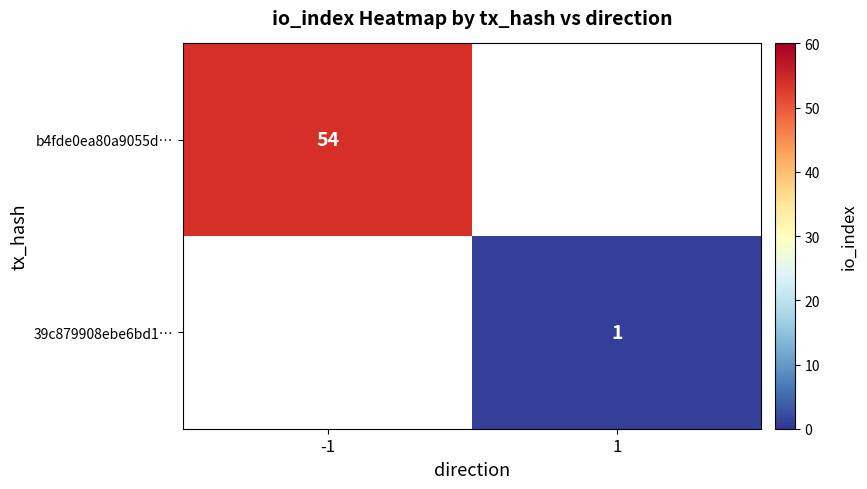

Is it true that 39c879908ebe6bd1… equals 0 at 1?

False